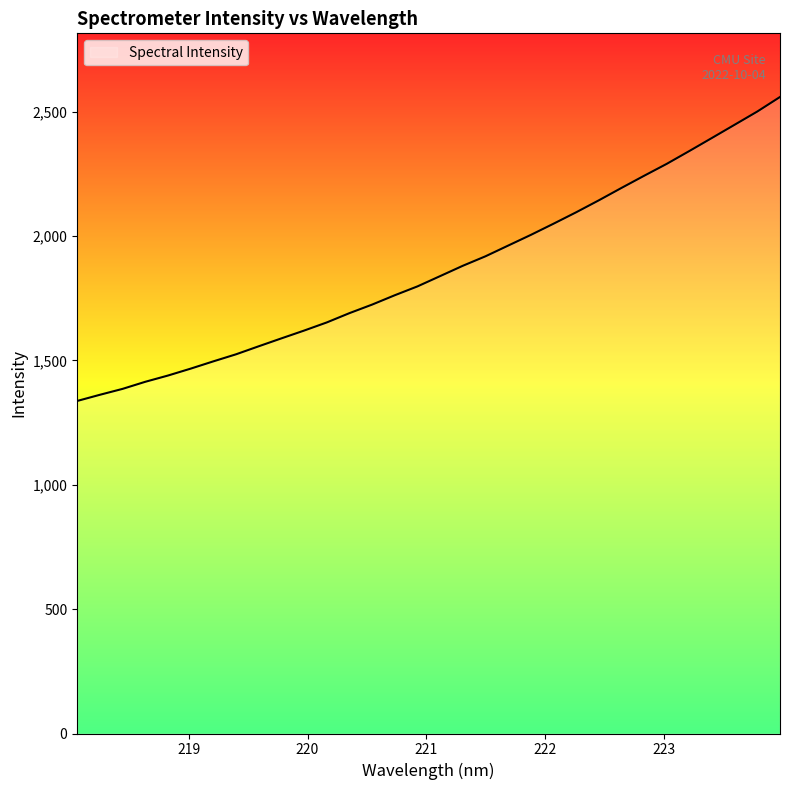

What is the minimum value shown in the chart?

1336.5